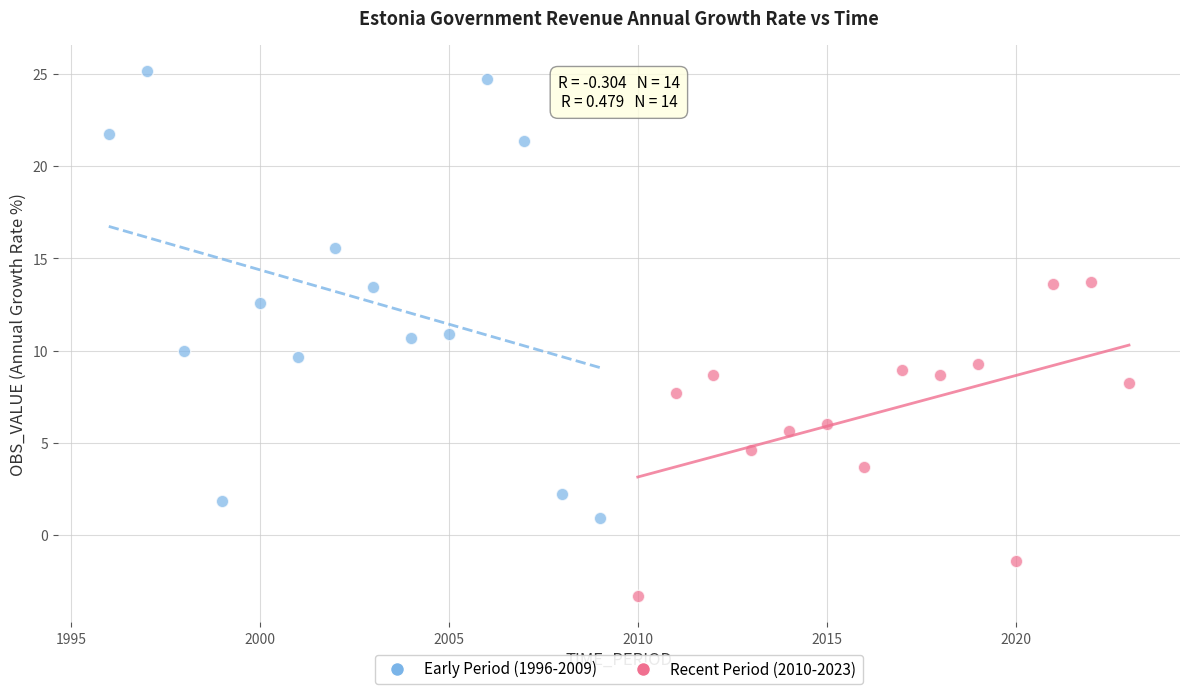

Which series reaches the minimum Y coordinate?

Recent Period (2010-2023)